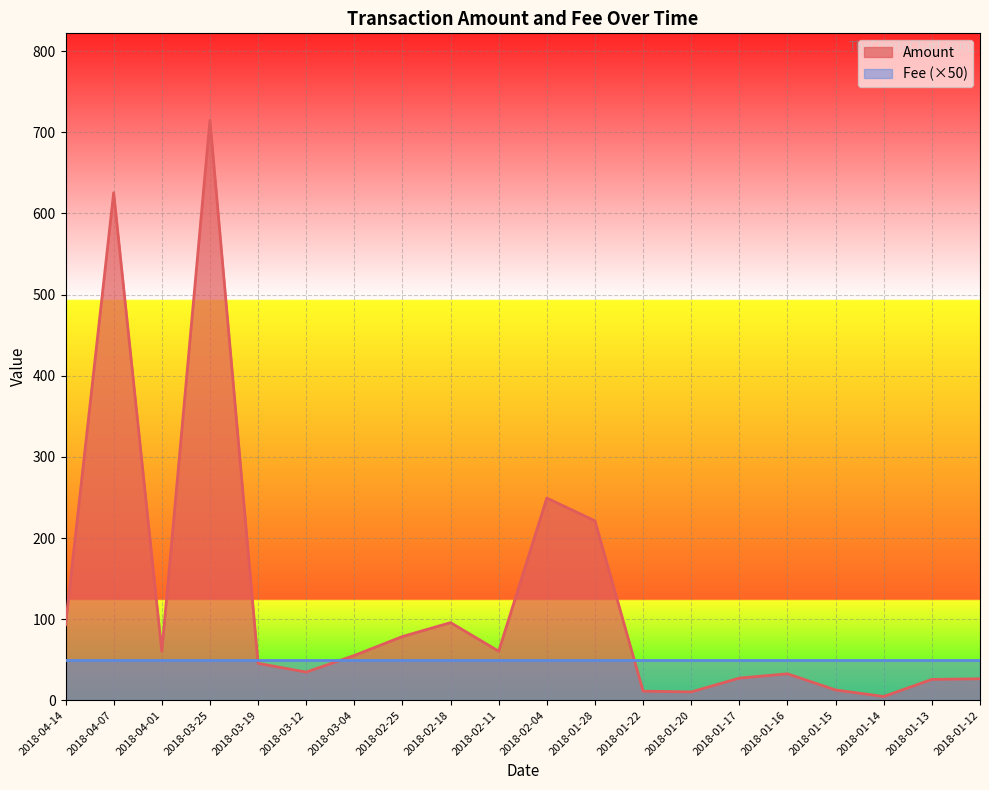

Which category has the highest value across all series?

2018-03-25